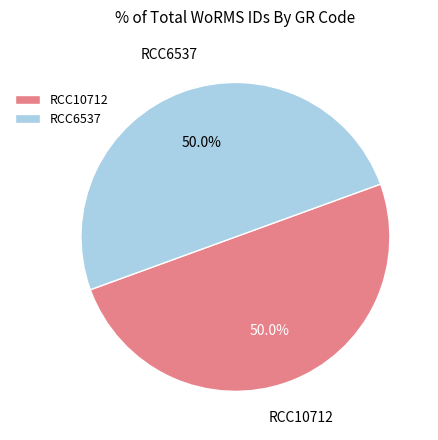

What is the ratio of the value at RCC10712 to the value at RCC6537?

1.0